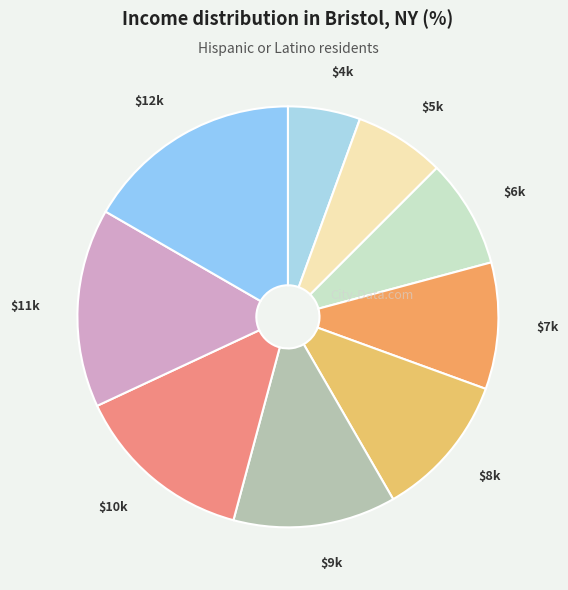

Which slice is the smallest?

4